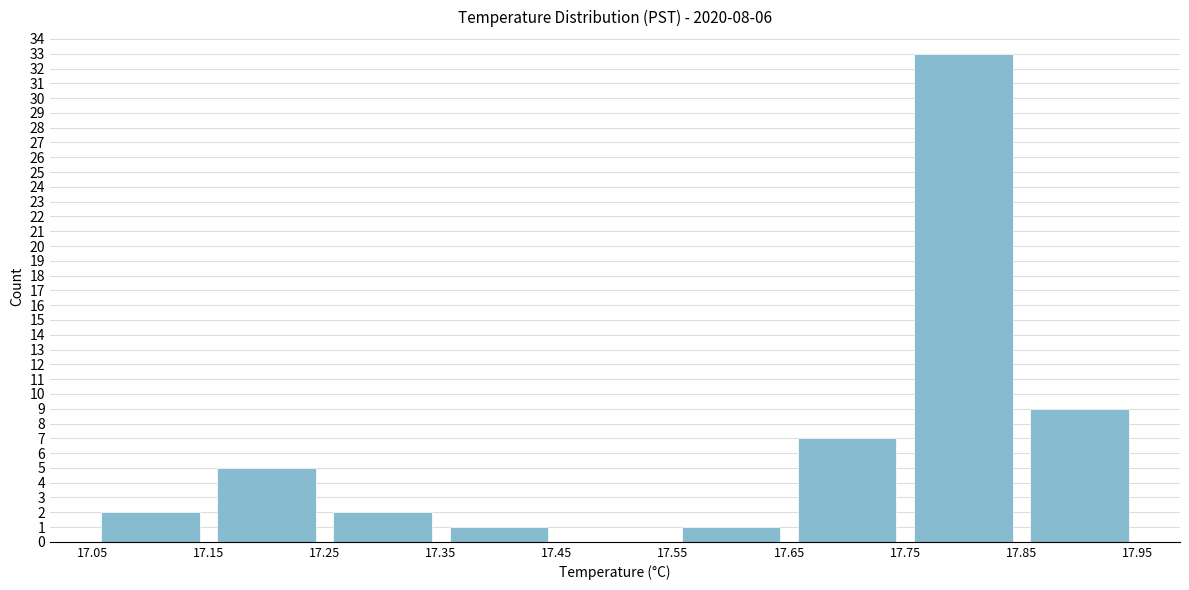

Reading left to right, list every bar in this chart as the range it spans on the x-axis followed by its height. The values are not printed on the chart, so give them approximately, as read against the axis.

17.05 to 17.15: 2
17.15 to 17.25: 5
17.25 to 17.35: 2
17.35 to 17.45: 1
17.45 to 17.55: 0
17.55 to 17.65: 1
17.65 to 17.75: 7
17.75 to 17.85: 33
17.85 to 17.95: 9